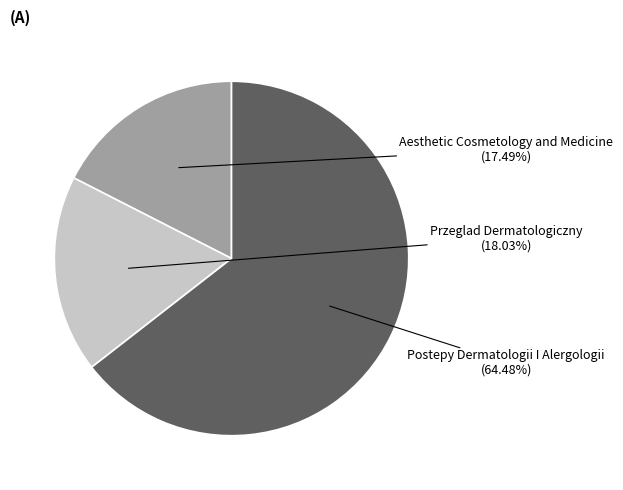

To the nearest percent, what is the difference between the largest and smallest slice percentages?

47%